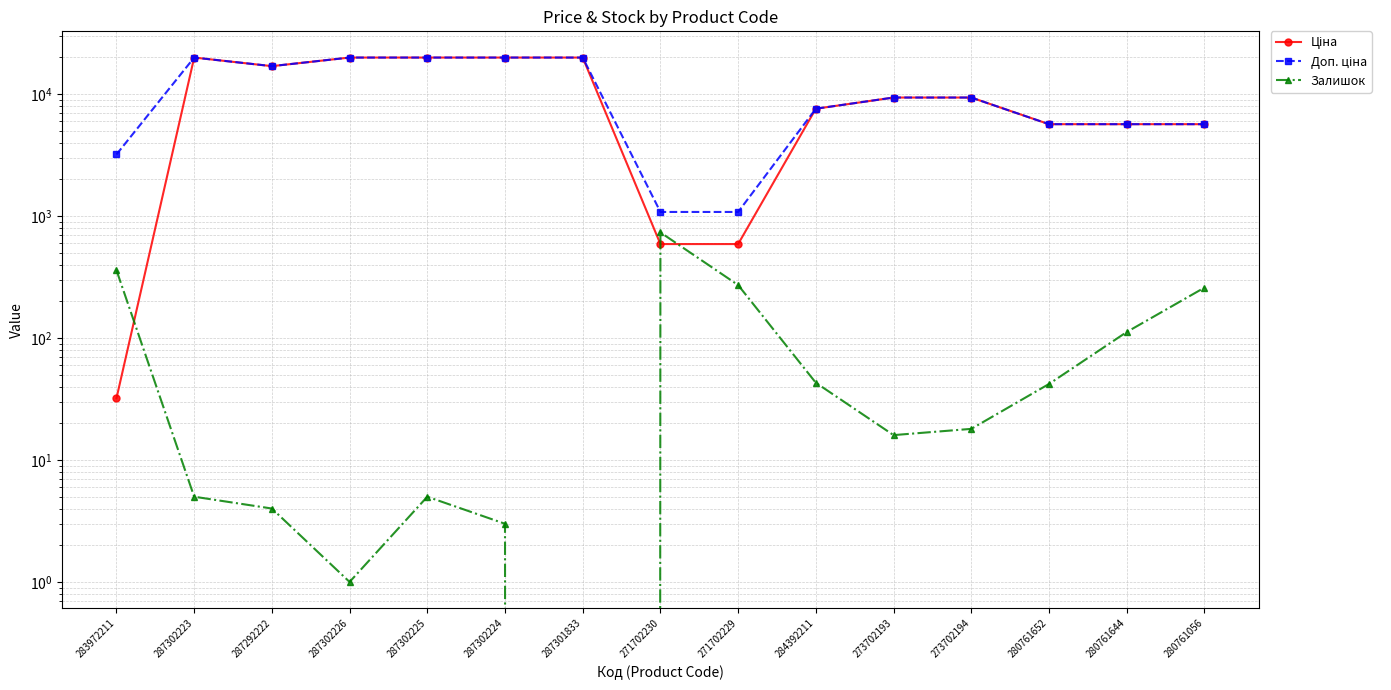

How many interior local valleys does the Доп. ціна series have?

1